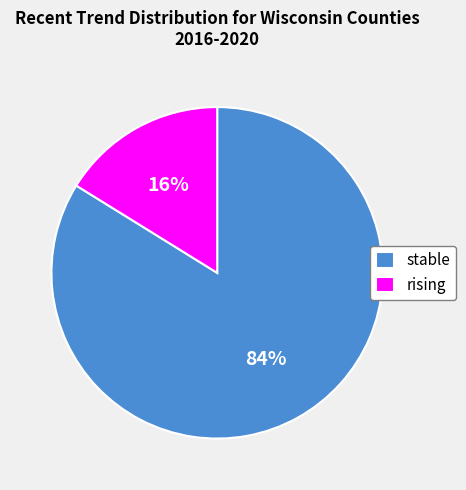

Is it true that stable is 84% of the pie?

True